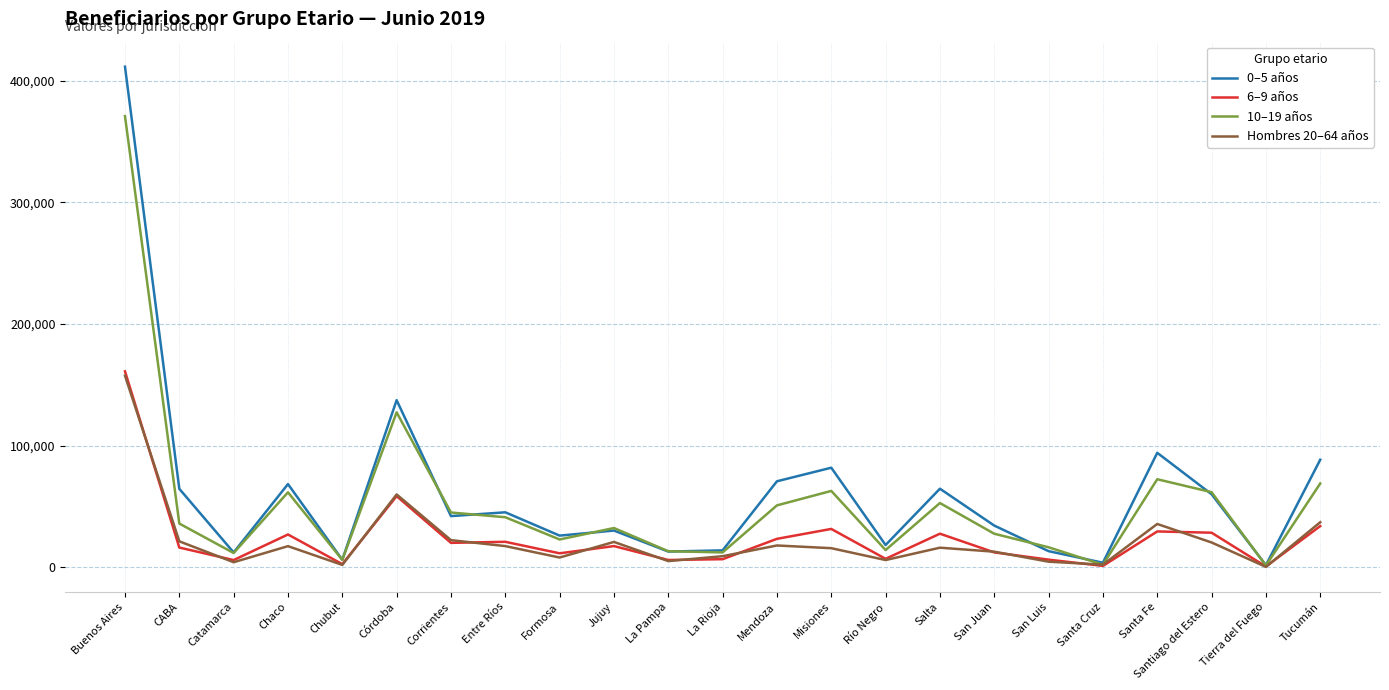

What is the greatest value displayed?

411431